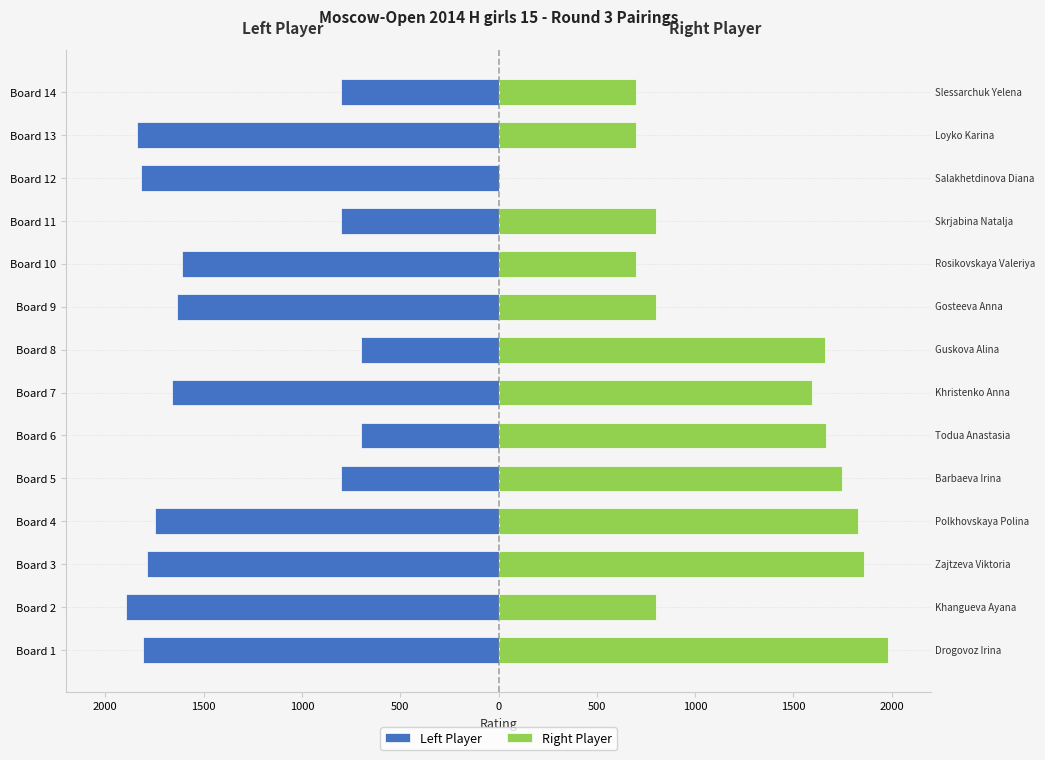

How many bars are there in each group?

2